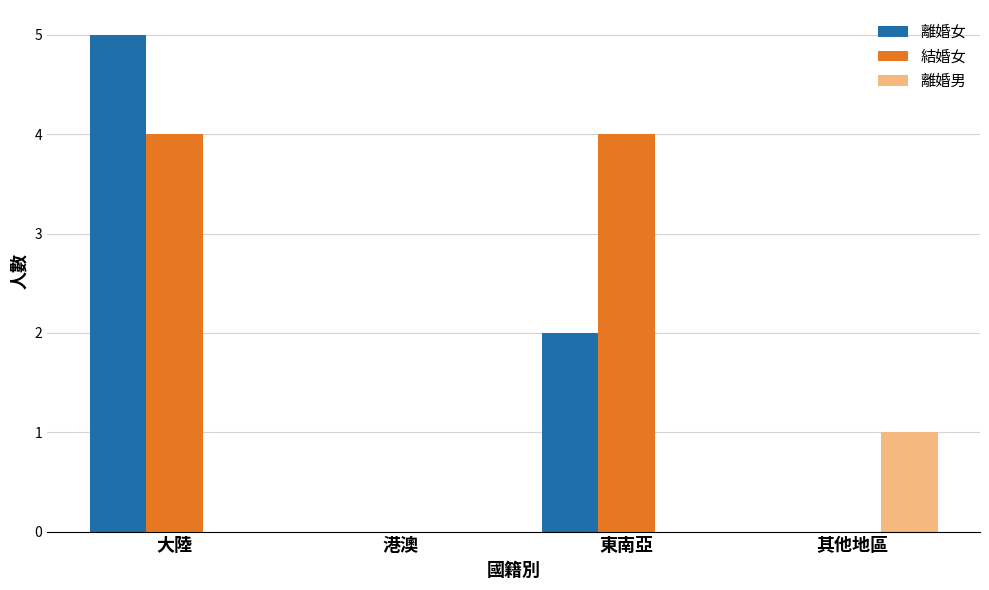

Between 東南亞 and 其他地區, which series saw the biggest shift?

結婚女